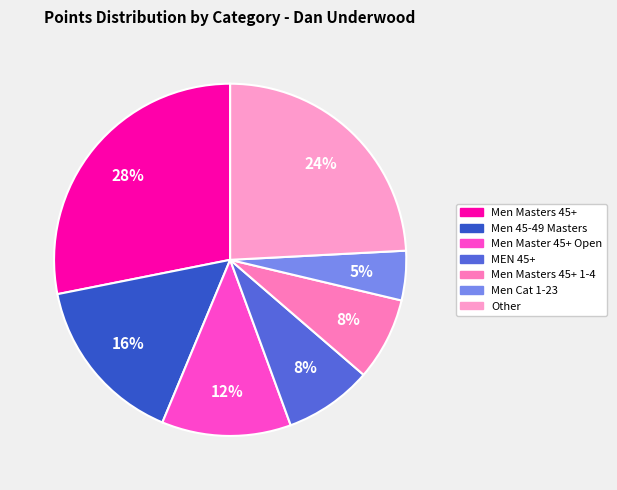

How many slices are in this pie chart?

7